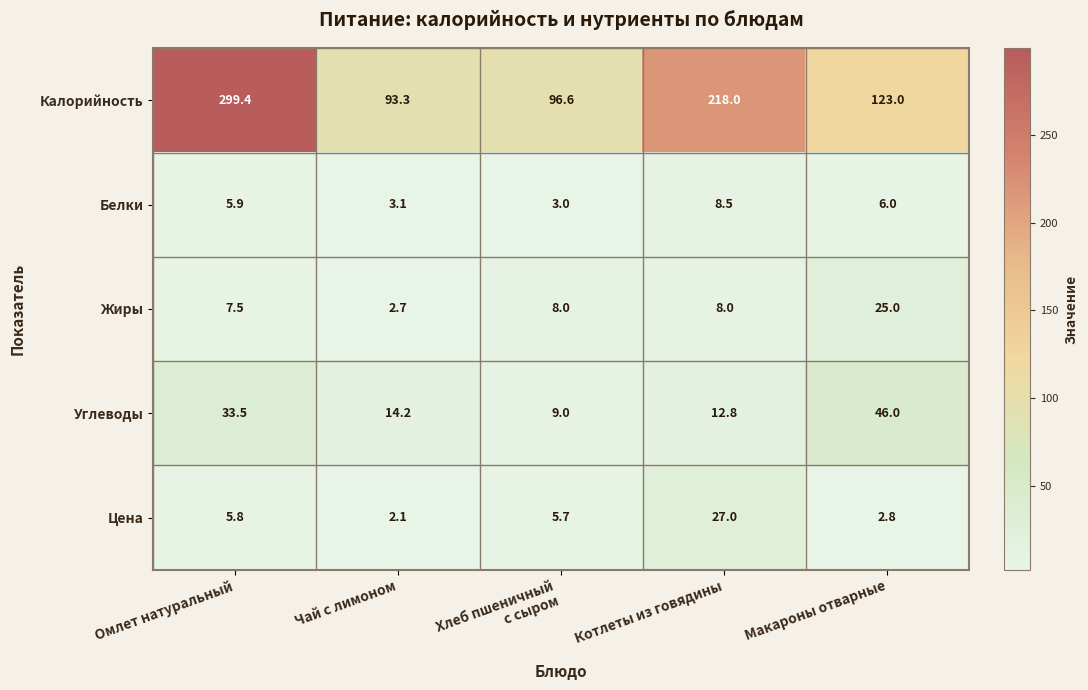

Reading left to right, extract all data points from this chart.

Калорийность: 299.4	93.3	96.6	218.0	123.0
Белки: 5.9	3.1	3.0	8.5	6.0
Жиры: 7.5	2.7	8.0	8.0	25.0
Углеводы: 33.5	14.2	9.0	12.8	46.0
Цена: 5.8	2.1	5.7	27.0	2.8